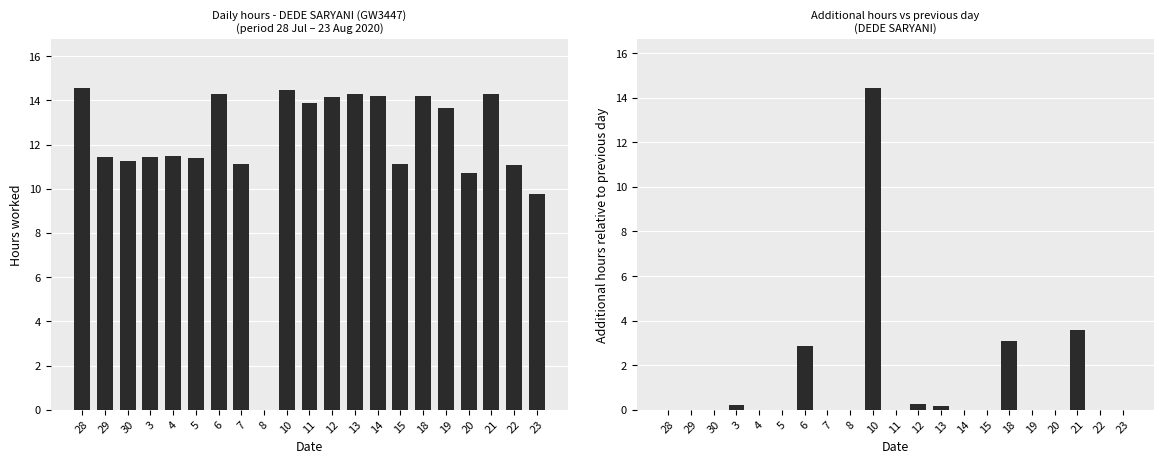

What is the value of the Low (hours) bar at the 14th from the left?

14.2